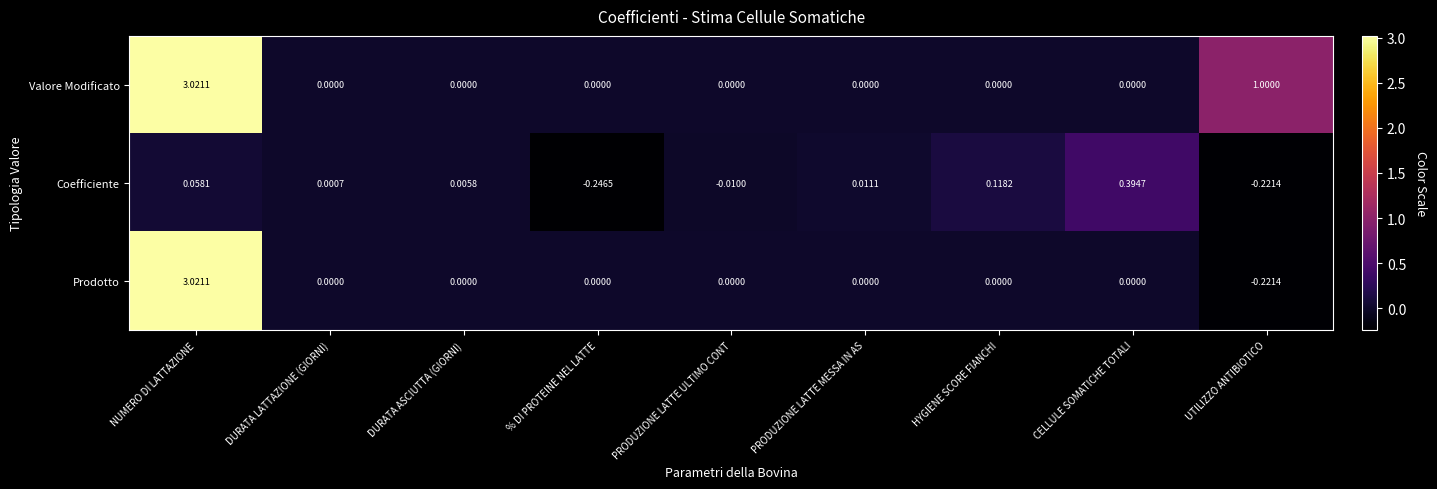

List the series in order of their overall mean, highest first.

Valore Modificato, Prodotto, Coefficiente